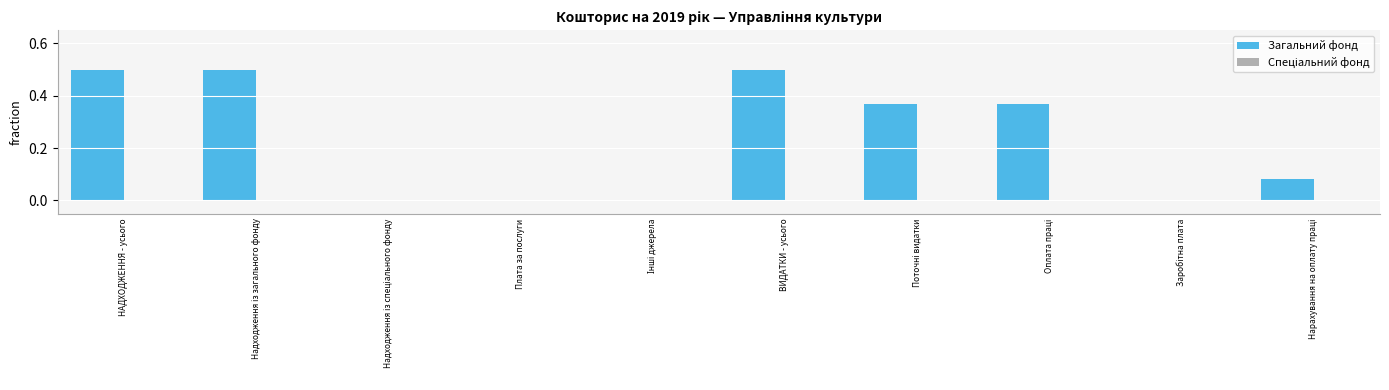

Is it true that the value at ВИДАТКИ - усього is 0.5?

True